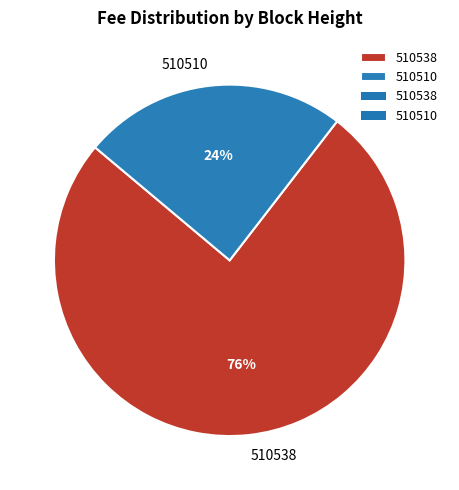

Which slice is the smallest?

510510